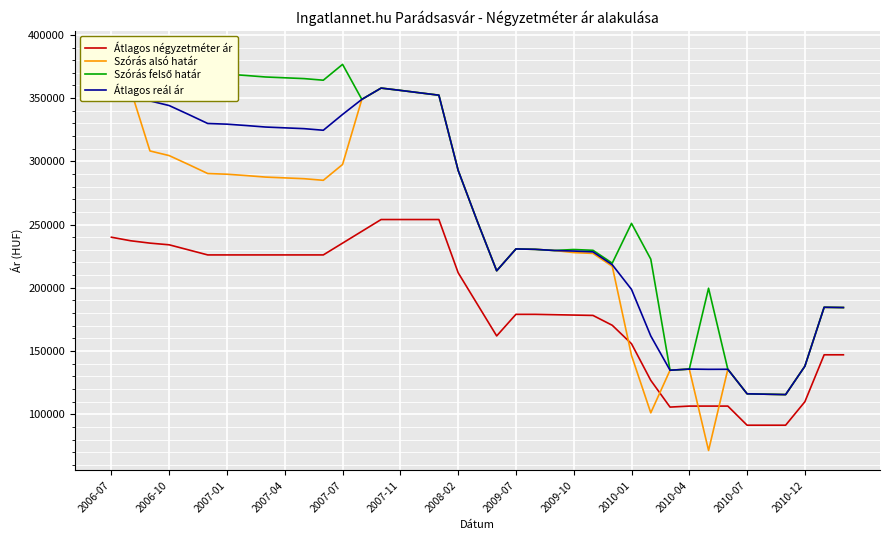

What is the lowest value of the Átlagos négyzetméter ár series?

91333